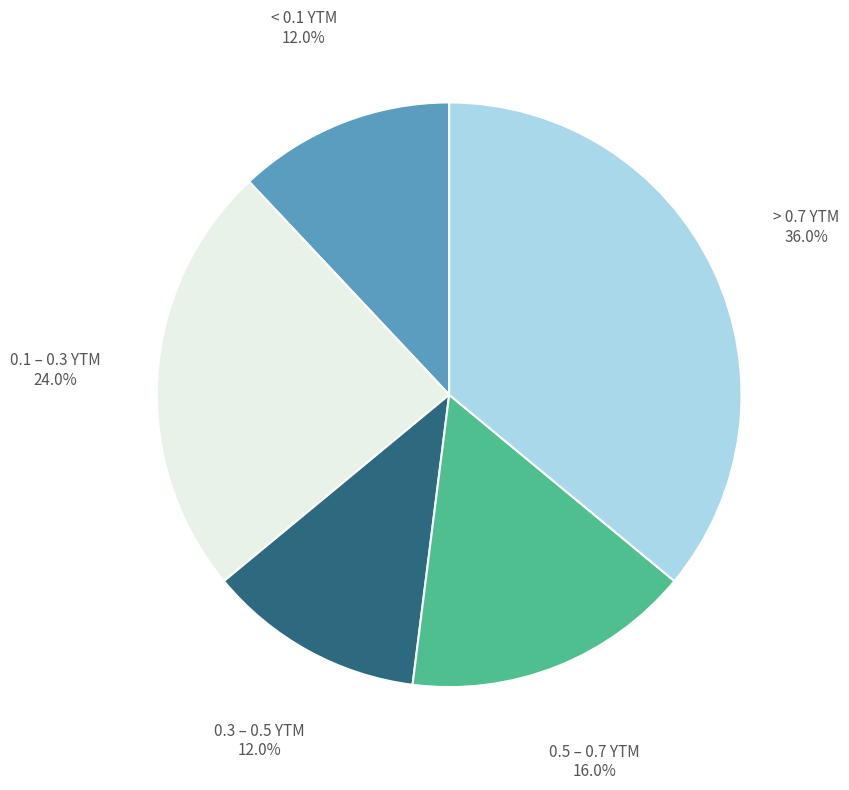

To the nearest percent, what is the average slice percentage?

20%